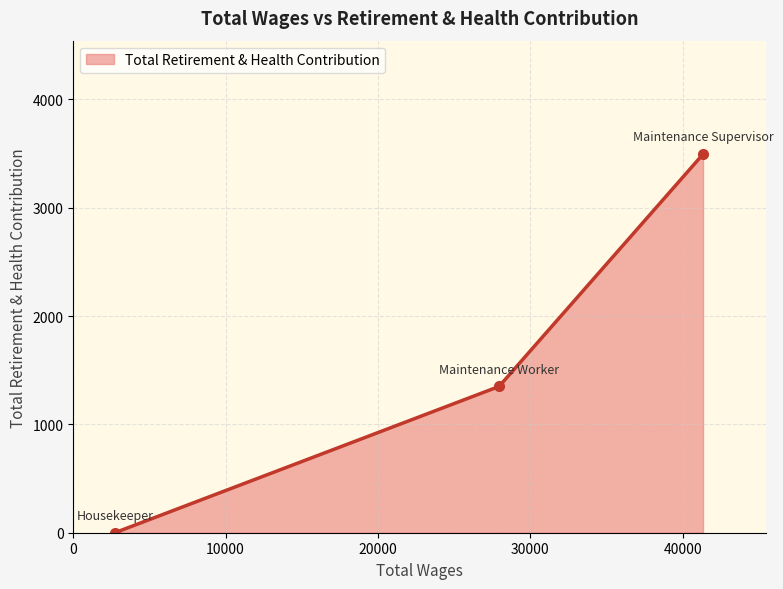

How many lines are shown in the chart?

1